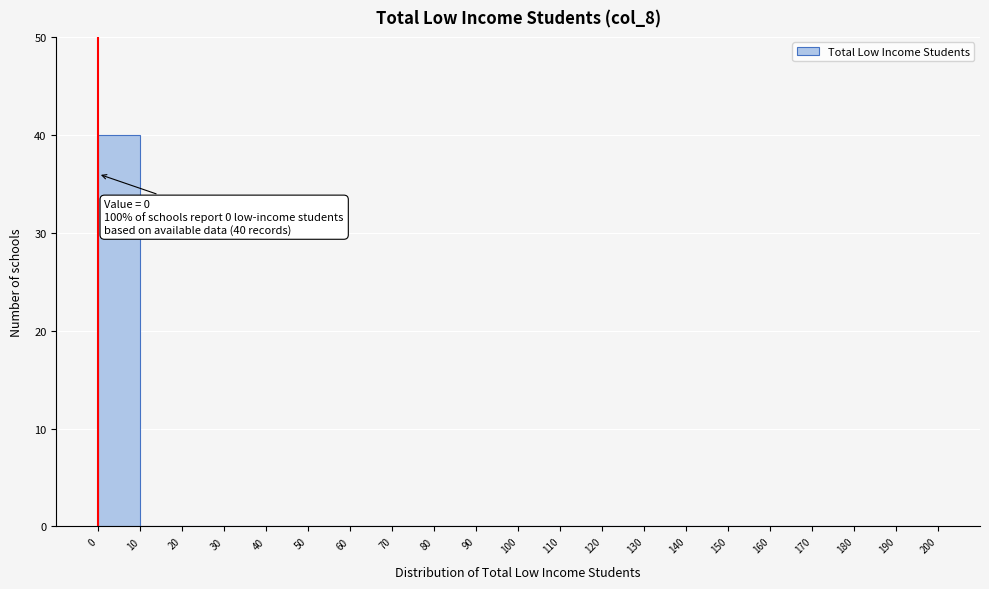

Over which range of the x-axis is the bar tallest?

0 to 10